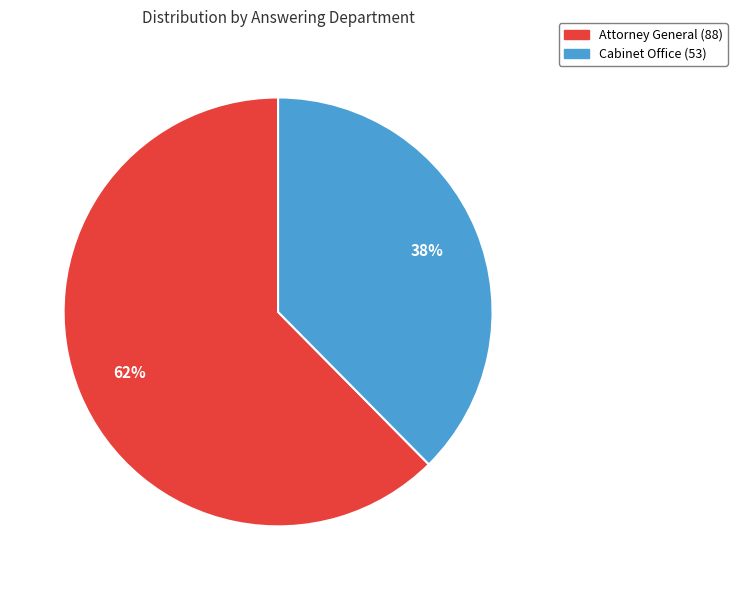

To the nearest percent, what is the combined percentage of Attorney General (88) and Cabinet Office (53)?

100%